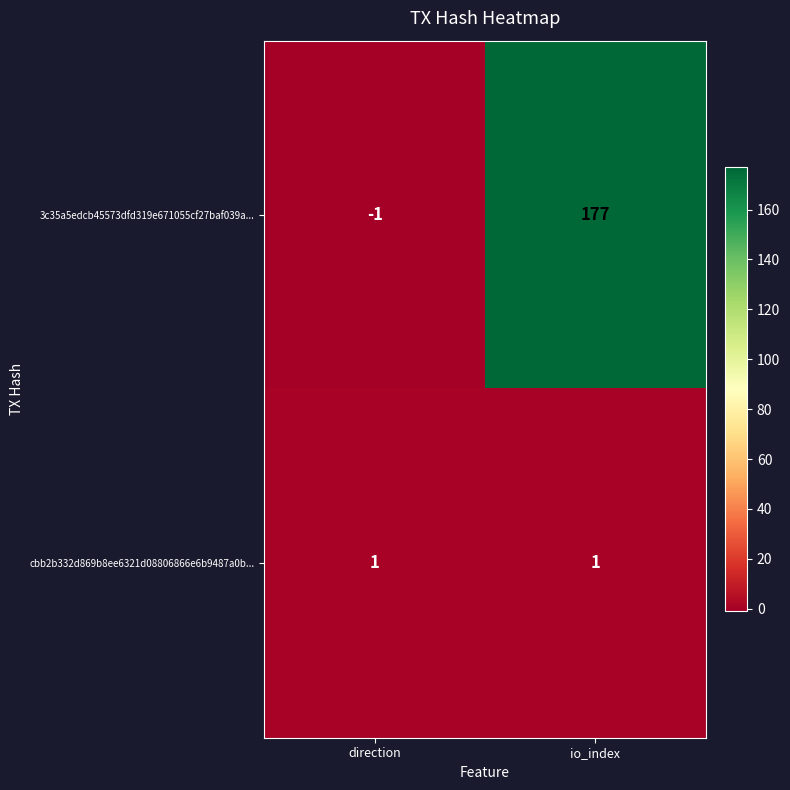

How many data points does each series have?

2